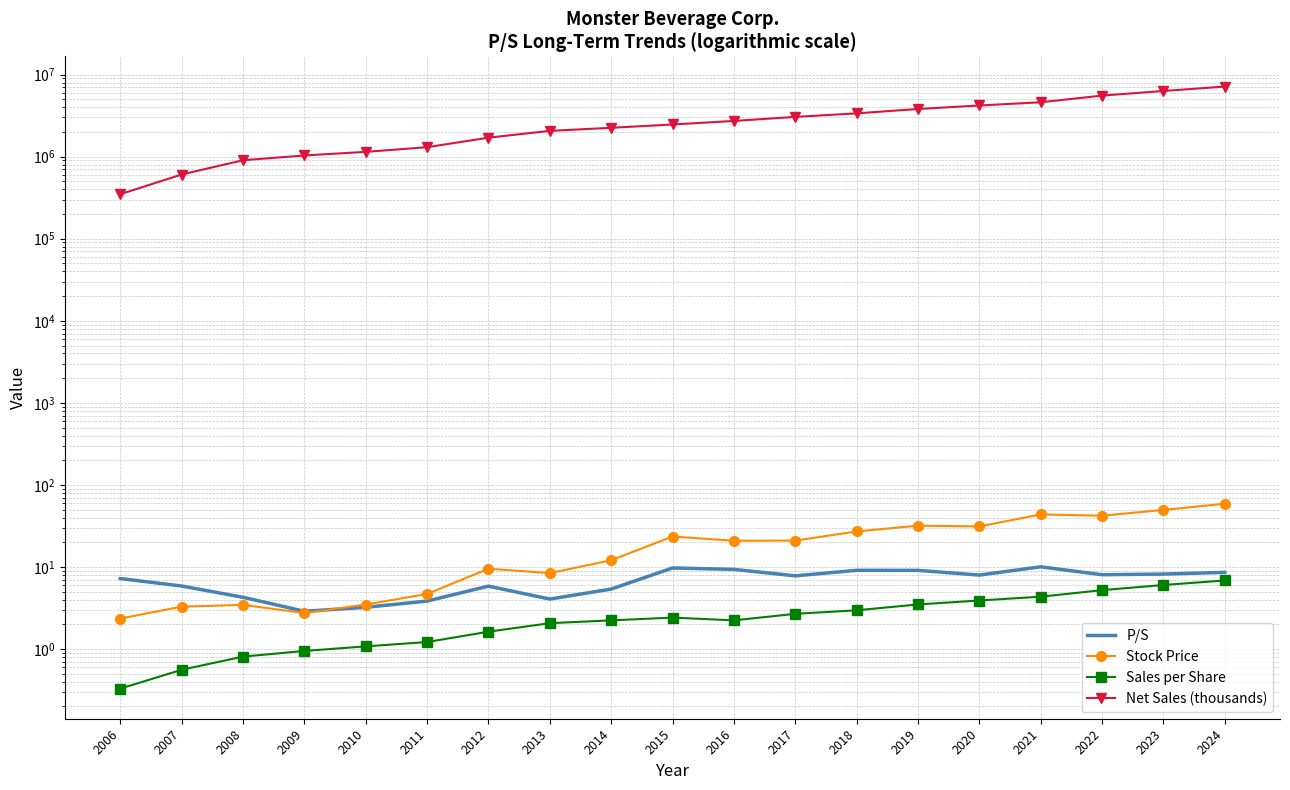

Is it true that Sales per Share equals 1.4 at 2013?

False